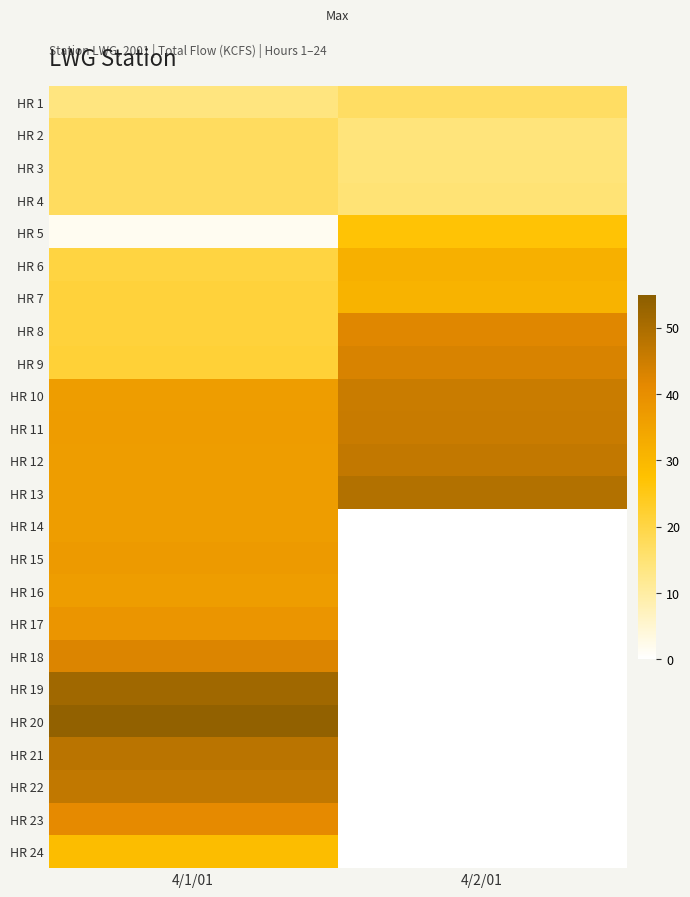

Reading right to left, list all the values displayed in this chart.

HR 1: 4/2/01=16.8	4/1/01=13.9
HR 2: 4/2/01=14.3	4/1/01=17.4
HR 3: 4/2/01=14.4	4/1/01=17.4
HR 4: 4/2/01=14.9	4/1/01=17.4
HR 5: 4/2/01=27.0	4/1/01=1.6
HR 6: 4/2/01=31.7	4/1/01=20.5
HR 7: 4/2/01=31.0	4/1/01=21.1
HR 8: 4/2/01=42.1	4/1/01=21.1
HR 9: 4/2/01=43.3	4/1/01=21.5
HR 10: 4/2/01=45.5	4/1/01=36.5
HR 11: 4/2/01=45.7	4/1/01=36.6
HR 12: 4/2/01=46.5	4/1/01=36.5
HR 13: 4/2/01=48.9	4/1/01=36.5
HR 14: 4/2/01=0.0	4/1/01=36.4
HR 15: 4/2/01=0.0	4/1/01=37.0
HR 16: 4/2/01=0.0	4/1/01=36.4
HR 17: 4/2/01=0.0	4/1/01=38.4
HR 18: 4/2/01=0.0	4/1/01=42.7
HR 19: 4/2/01=0.0	4/1/01=51.7
HR 20: 4/2/01=0.0	4/1/01=53.8
HR 21: 4/2/01=0.0	4/1/01=47.8
HR 22: 4/2/01=0.0	4/1/01=46.8
HR 23: 4/2/01=0.0	4/1/01=41.2
HR 24: 4/2/01=0.0	4/1/01=28.6